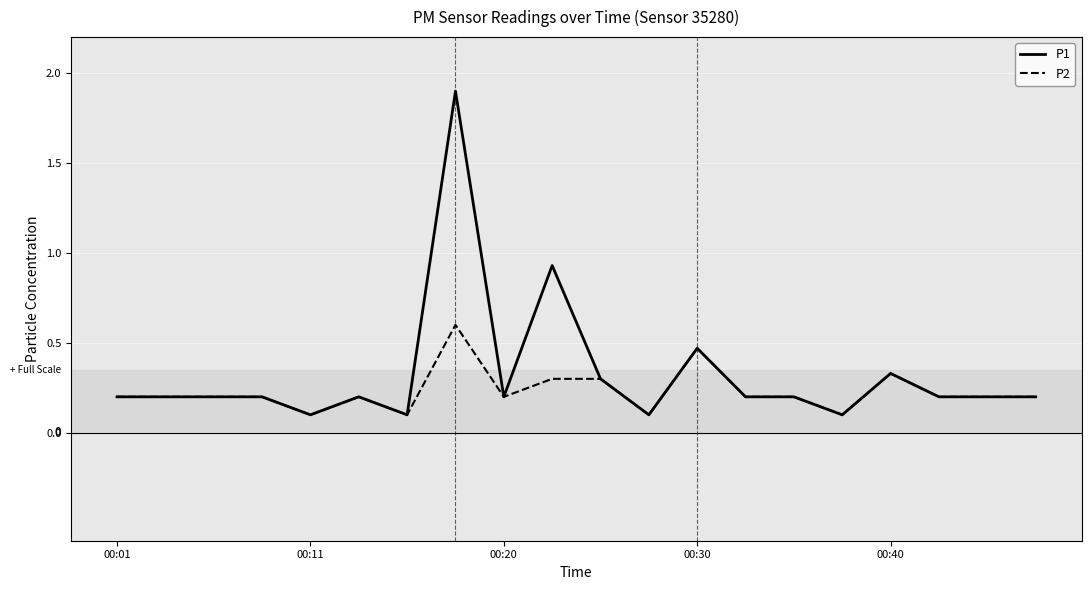

What is the maximum value shown in the chart?

1.9